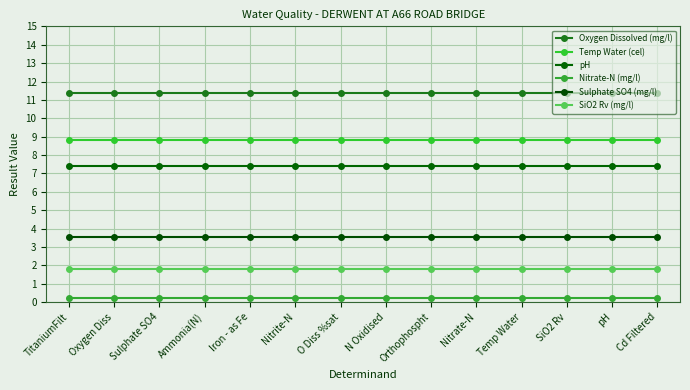

List the labels in order of pH value, smallest first.

TitaniumFilt, Oxygen Diss, Sulphate SO4, Ammonia(N), Iron - as Fe, Nitrite-N, O Diss %sat, N Oxidised, Orthophospht, Nitrate-N, Temp Water, SiO2 Rv, pH, Cd Filtered